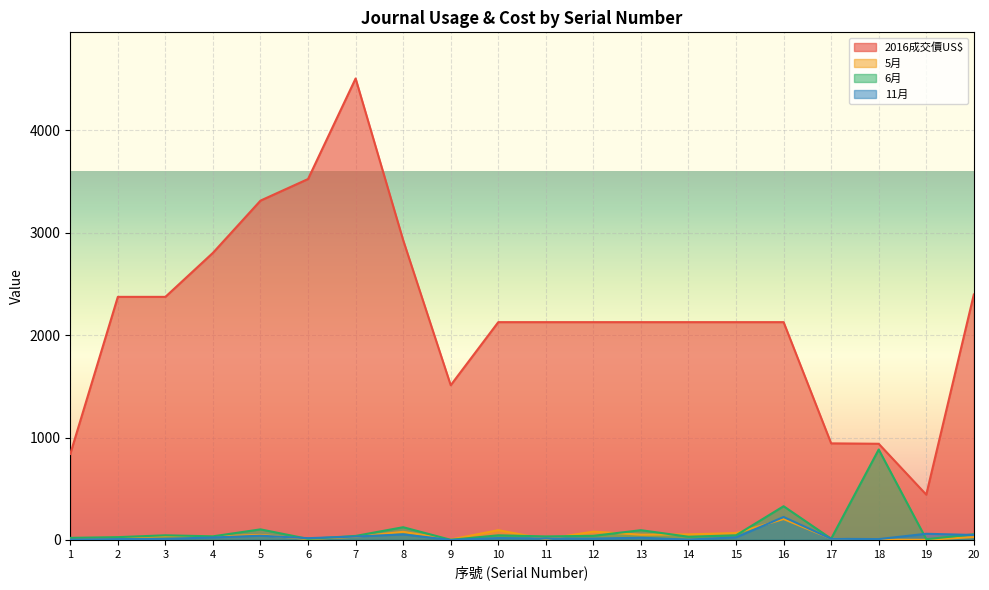

What are all the series names shown in the legend?

2016成交價US$, 5月, 6月, 11月